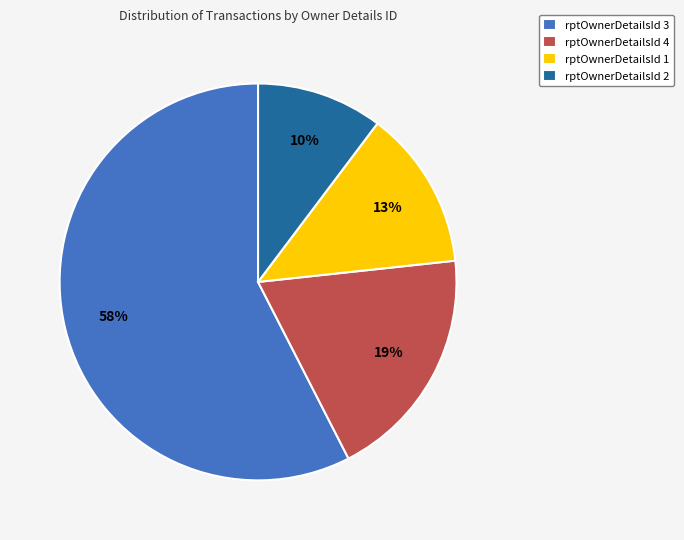

Is it true that rptOwnerDetailsId 2 is 10% of the pie?

True